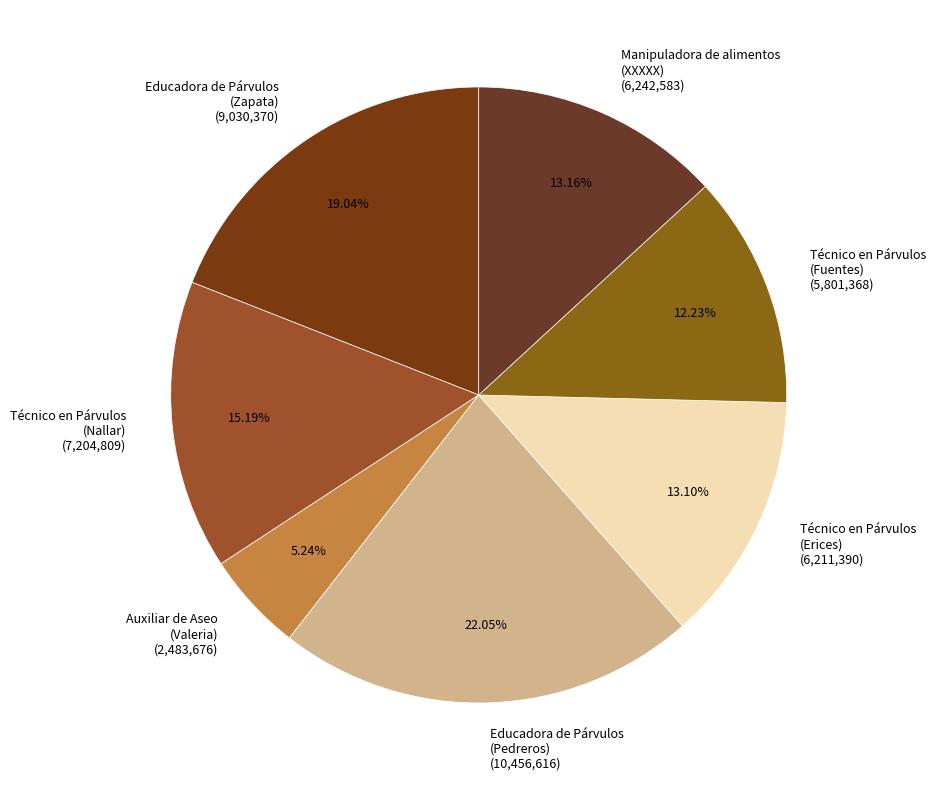

Does Manipuladora de alimentos (XXXXX) account for over 50% of the chart?

No